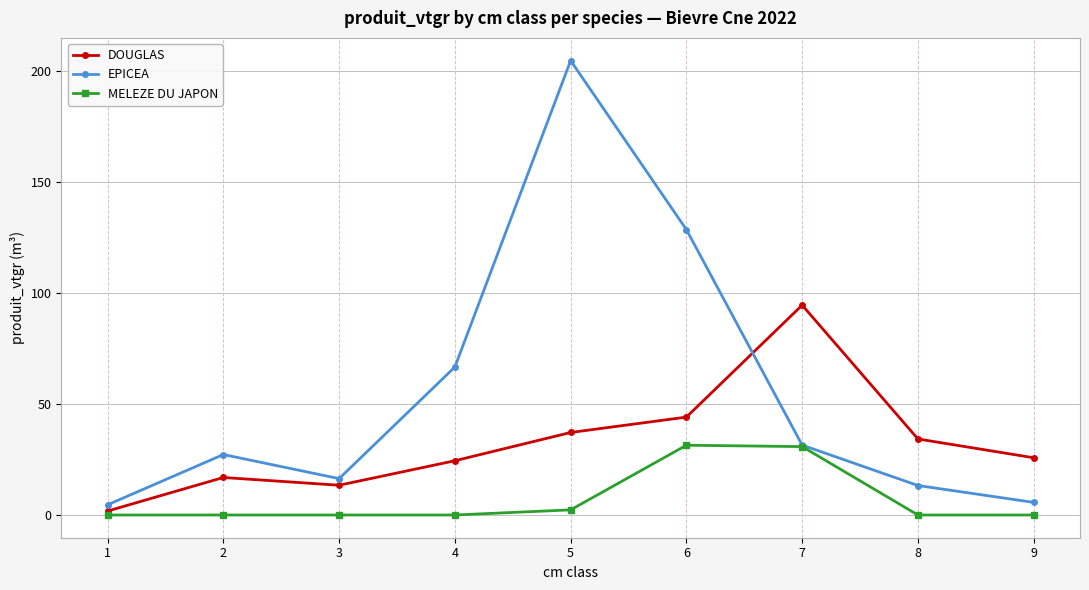

The MELEZE DU JAPON series shows 18.7 at 9. True or false?

False